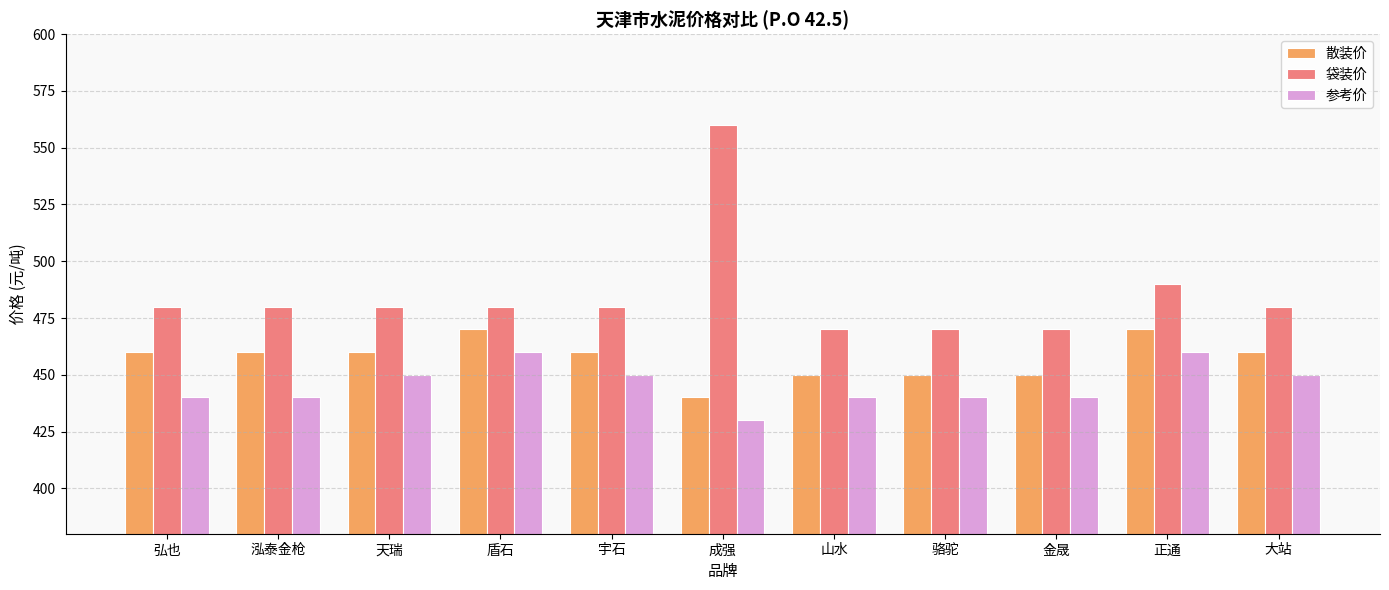

What position from the right is 金晟?

3